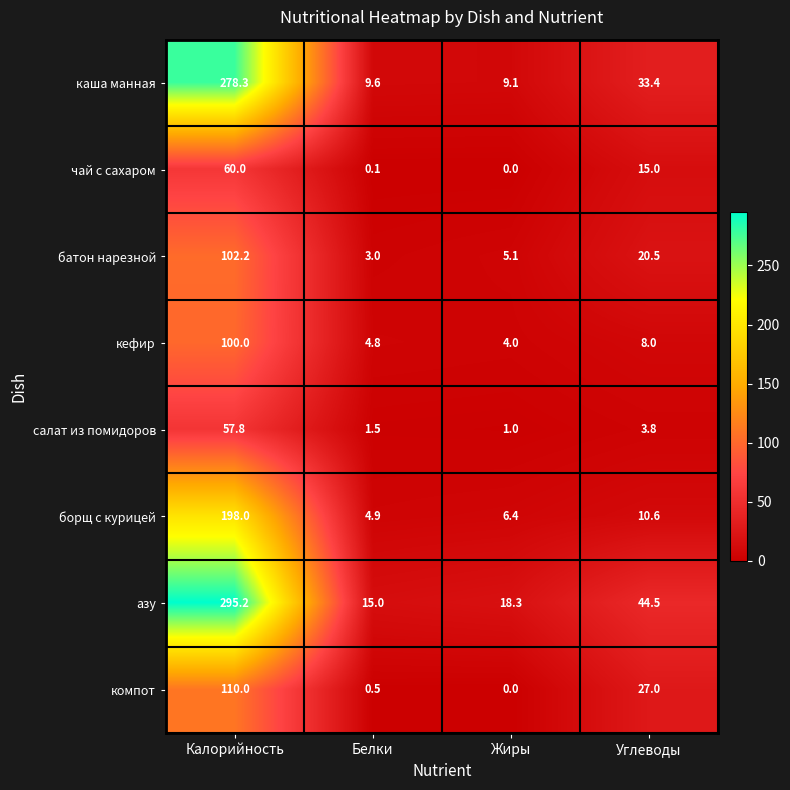

What is the sum of the компот values at Белки and Жиры?

0.5